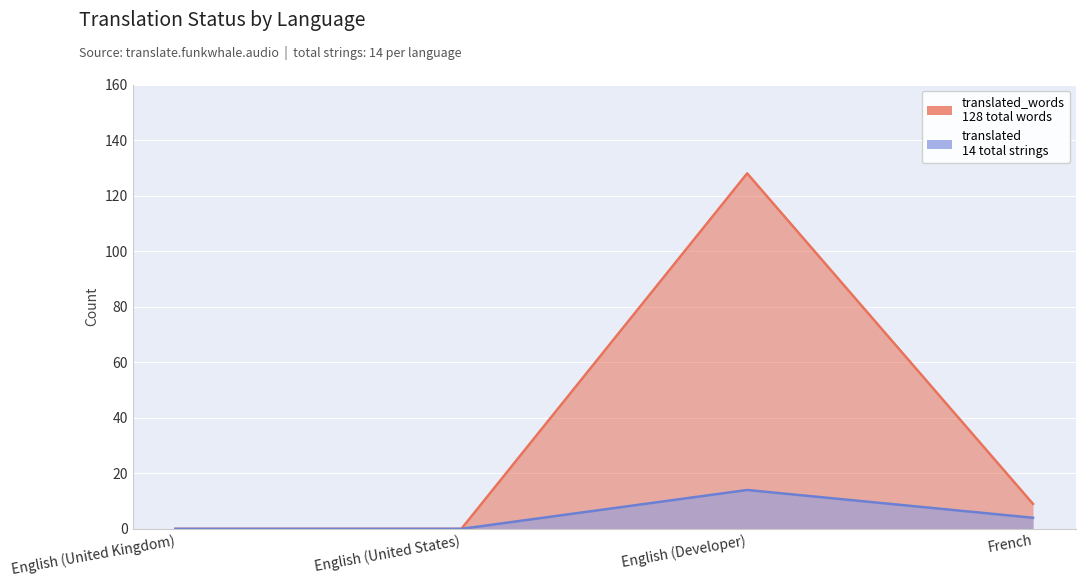

At which category does the chart reach its peak across all series?

English (Developer)